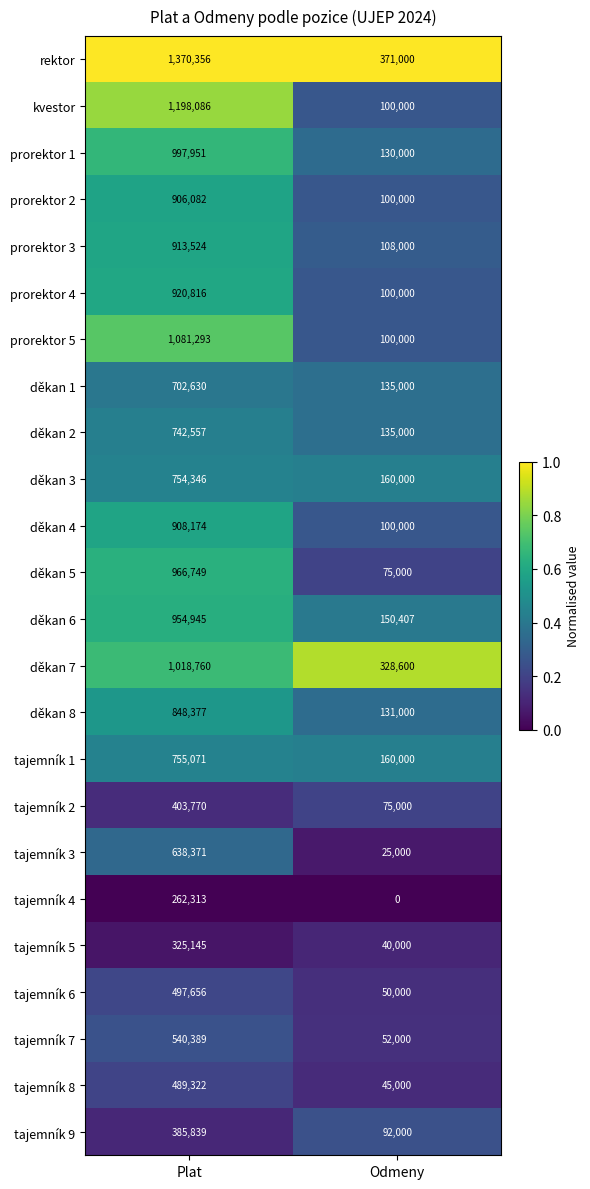

What is the maximum value for kvestor?

1198086